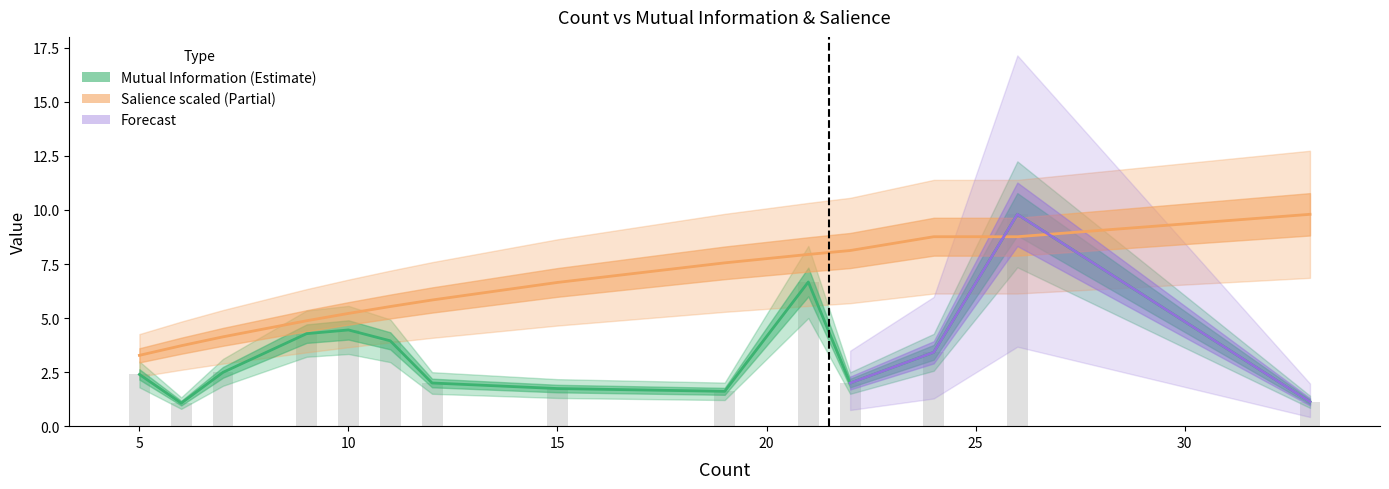

Reading left to right, extract all data points from this chart.

Mutual Information: 5=2.4	6=1.1	7=2.5	9=4.3	10=4.5	11=3.9	12=2.0	15=1.7	19=1.6	21=6.7	22=2.0	24=3.4	26=9.8	33=1.1
Salience: 5=3.3	6=3.7	7=4.1	9=4.9	10=5.2	11=5.5	12=5.8	15=6.6	19=7.6	21=7.9	22=8.1	24=8.8	26=8.8	33=9.8